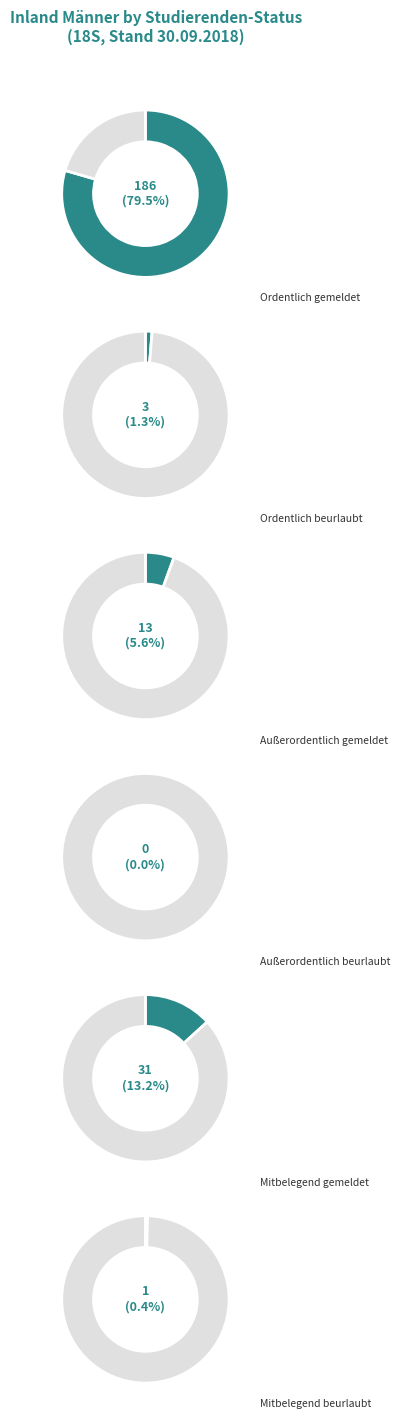

Between Außerordentlich beurlaubt and Ordentlich gemeldet, which is larger?

Ordentlich gemeldet